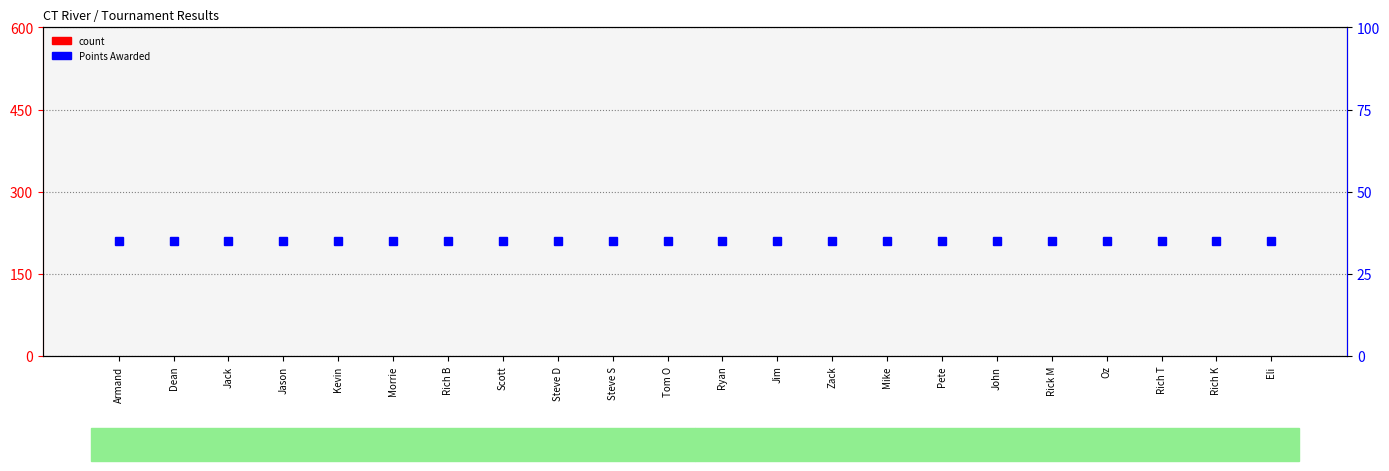

What is the spread (max minus min) of values at Rich B?

35